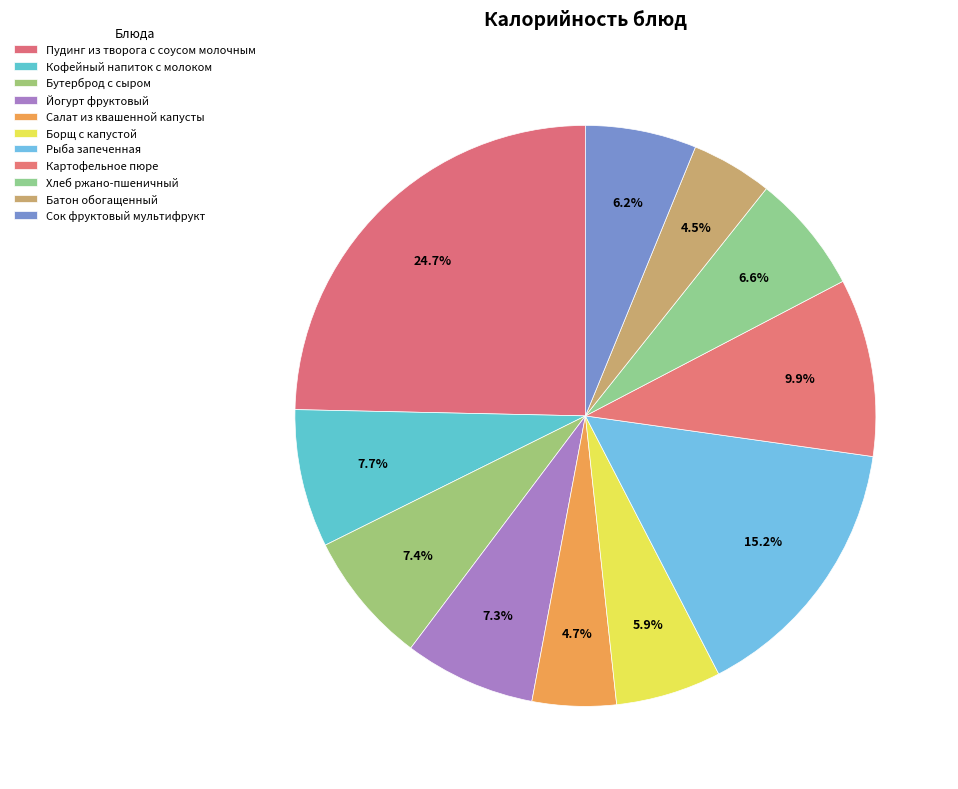

The Салат из квашенной капусты slice represents 5% of the pie. True or false?

True